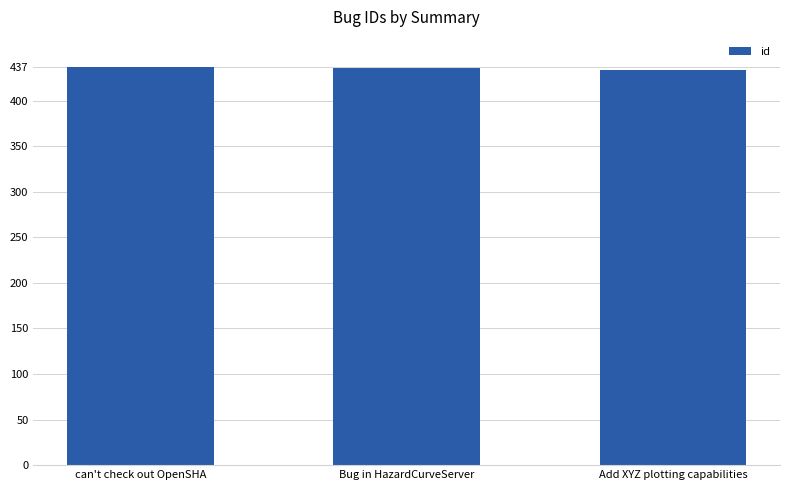

Read the value at Bug in HazardCurveServer.

436